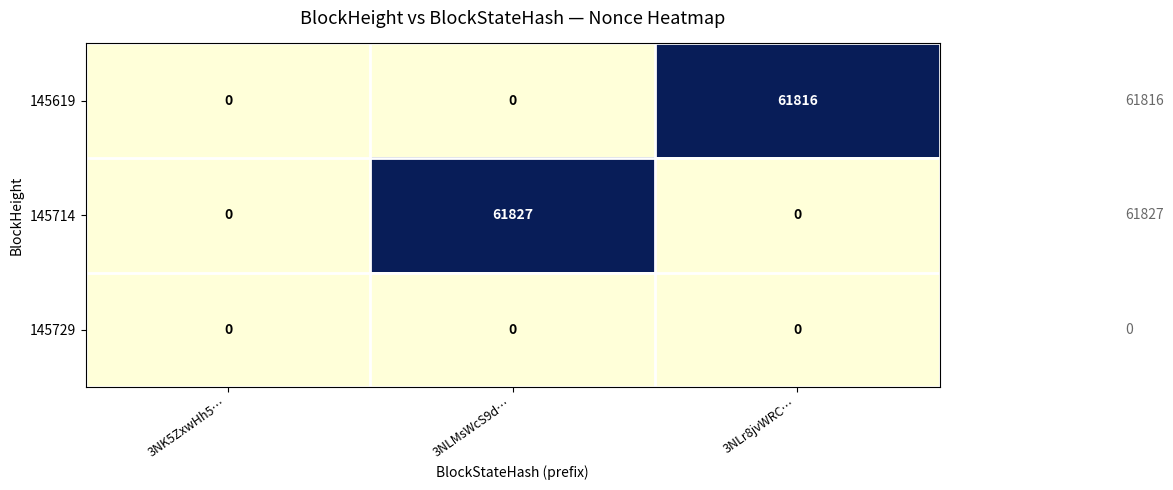

The value of 145619 at 3NLr8jvWRC… is 33600. True or false?

False